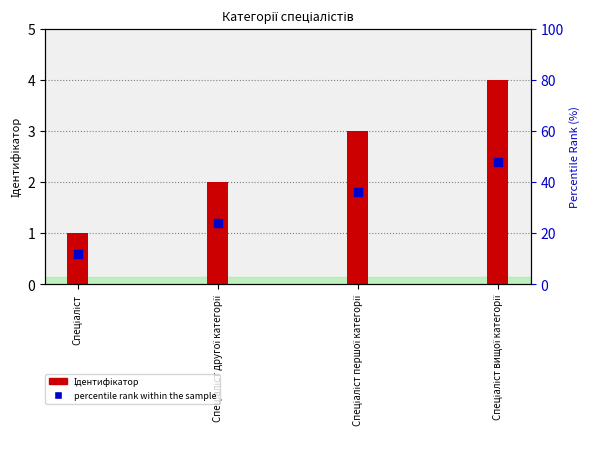

Which series has the widest spread of Y values?

Ідентифікатор